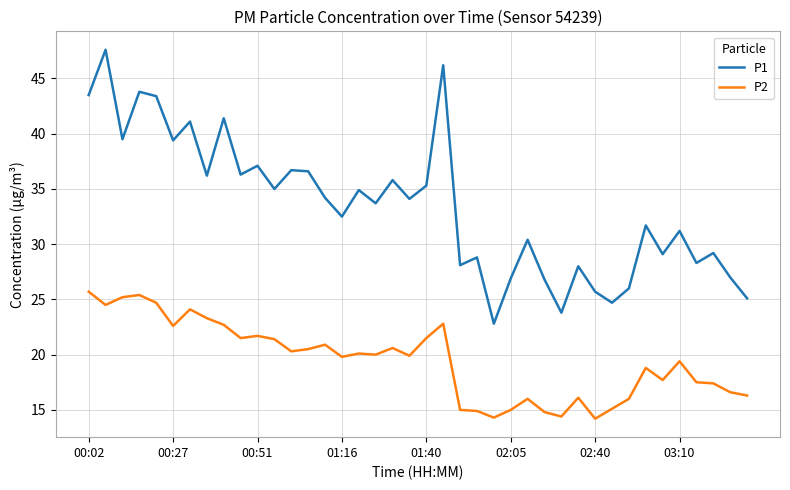

What is the minimum value shown in the chart?

14.2